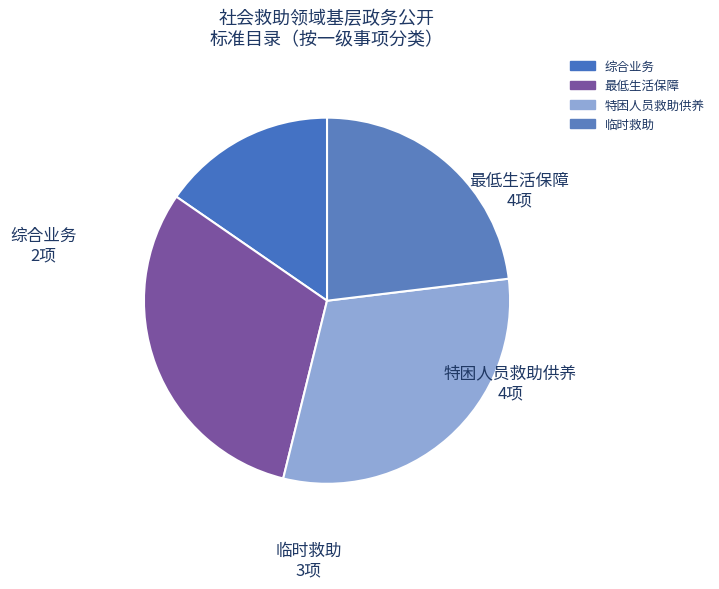

What is the smallest slice in the pie chart?

综合业务